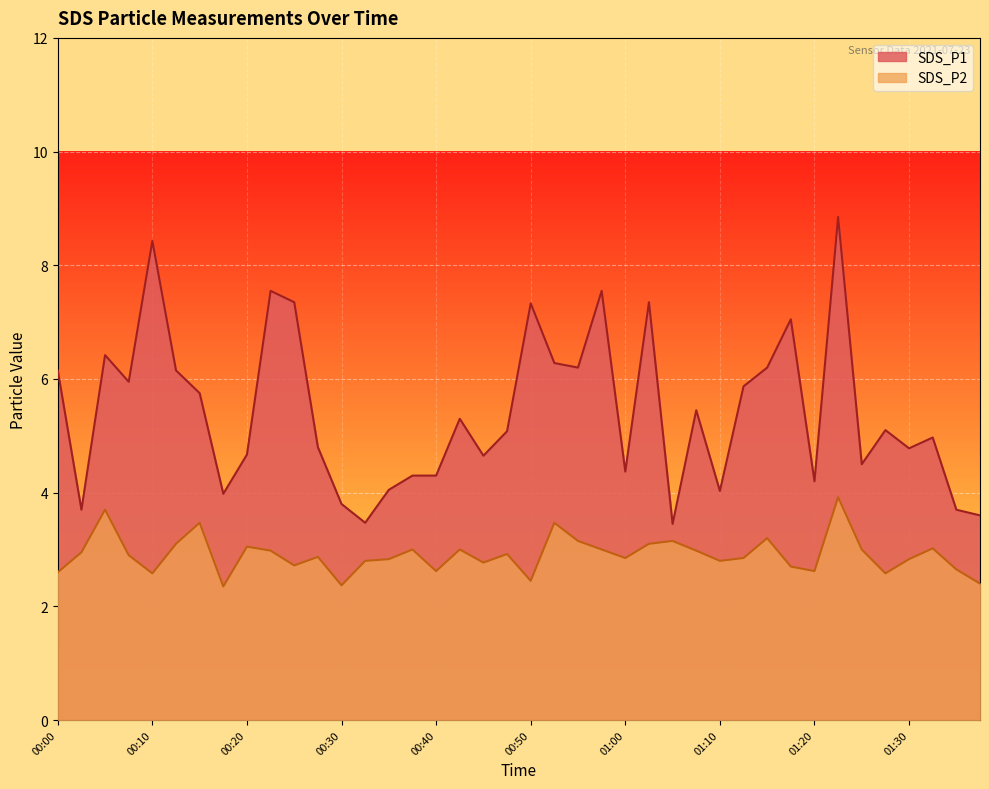

At which category does SDS_P2 reach its first local valley?

00:10